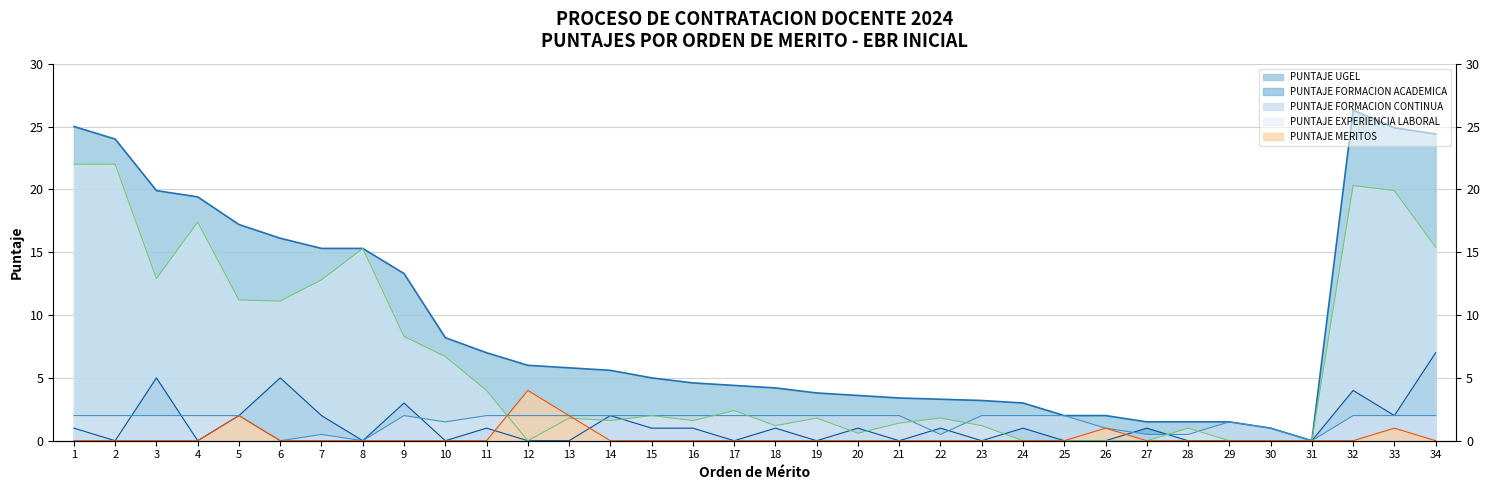

Reading left to right, what are all the values shown in this chart?

PUNTAJE FORMACION ACADEMICA: 1.0	0.0	5.0	0.0	2.0	5.0	2.0	0.0	3.0	0.0	1.0	0.0	0.0	2.0	1.0	1.0	0.0	1.0	0.0	1.0	0.0	1.0	0.0	1.0	0.0	0.0	1.0	0.0	0.0	0.0	0.0	4.0	2.0	7.0
PUNTAJE FORMACION CONTINUA: 2.0	2.0	2.0	2.0	2.0	0.0	0.5	0.0	2.0	1.5	2.0	2.0	2.0	2.0	2.0	2.0	2.0	2.0	2.0	2.0	2.0	0.5	2.0	2.0	2.0	1.0	0.5	0.5	1.5	1.0	0.0	2.0	2.0	2.0
PUNTAJE EXPERIENCIA LABORAL: 22.0	22.0	12.9	17.4	11.2	11.1	12.8	15.3	8.3	6.7	4.0	0.0	1.8	1.6	2.0	1.6	2.4	1.2	1.8	0.6	1.4	1.8	1.2	0.0	0.0	0.0	0.0	1.0	0.0	0.0	0.0	20.3	19.9	15.4
PUNTAJE MERITOS: 0.0	0.0	0.0	0.0	2.0	0.0	0.0	0.0	0.0	0.0	0.0	4.0	2.0	0.0	0.0	0.0	0.0	0.0	0.0	0.0	0.0	0.0	0.0	0.0	0.0	1.0	0.0	0.0	0.0	0.0	0.0	0.0	1.0	0.0
PUNTAJE UGEL: 25.0	24.0	19.9	19.4	17.2	16.1	15.3	15.3	13.3	8.2	7.0	6.0	5.8	5.6	5.0	4.6	4.4	4.2	3.8	3.6	3.4	3.3	3.2	3.0	2.0	2.0	1.5	1.5	1.5	1.0	0.0	26.3	24.9	24.4